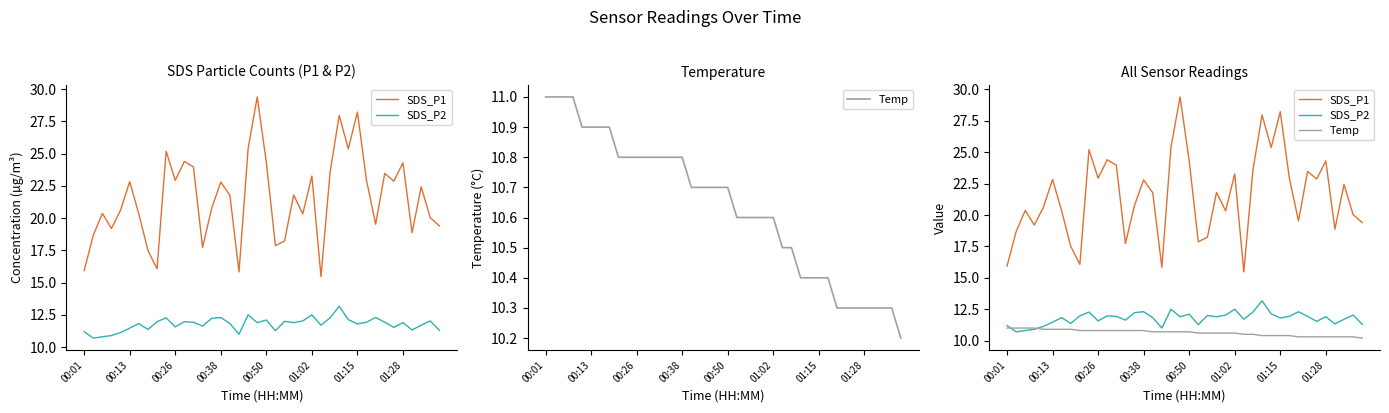

Count the number of data series in this chart.

3